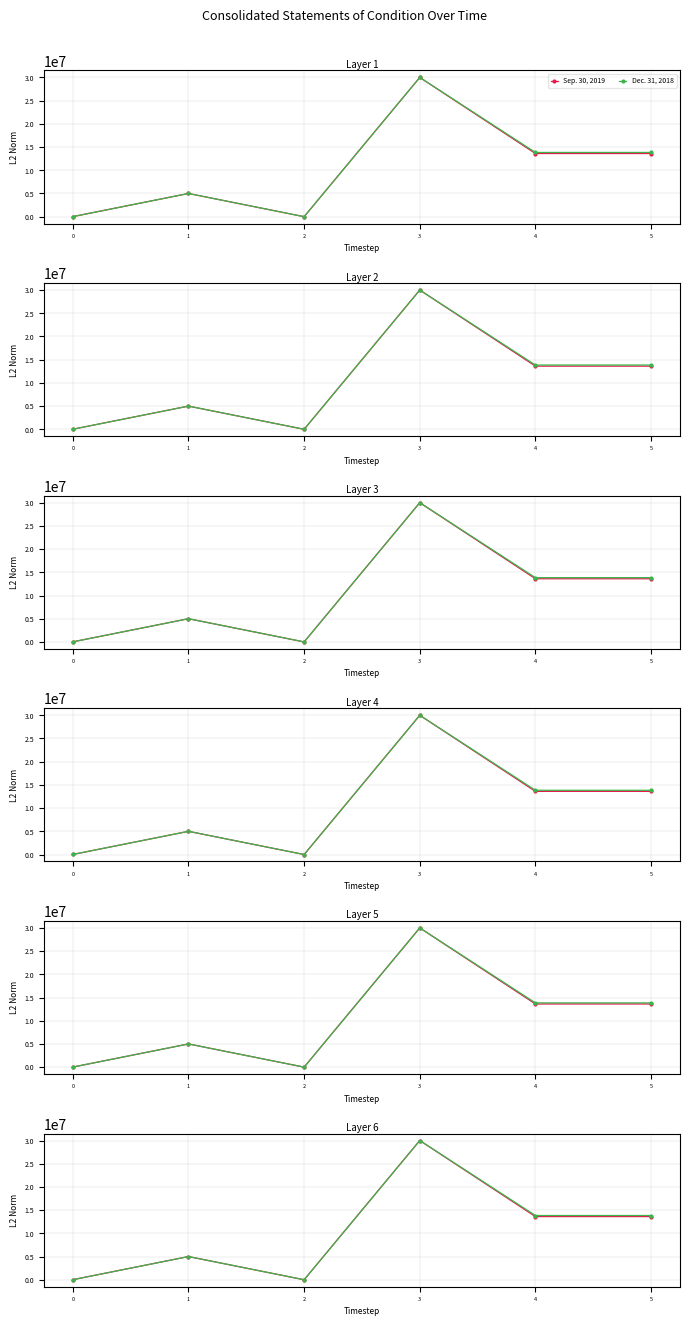

Does the chart have visible grid lines?

Yes